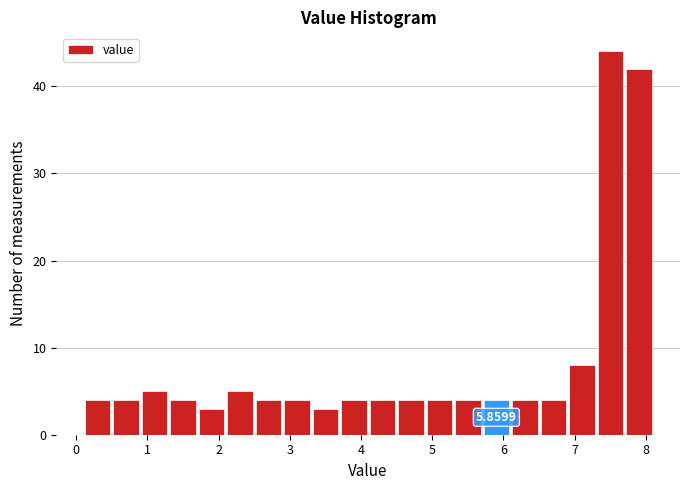

Over which range of the x-axis is the bar tallest?

7.3 to 7.7